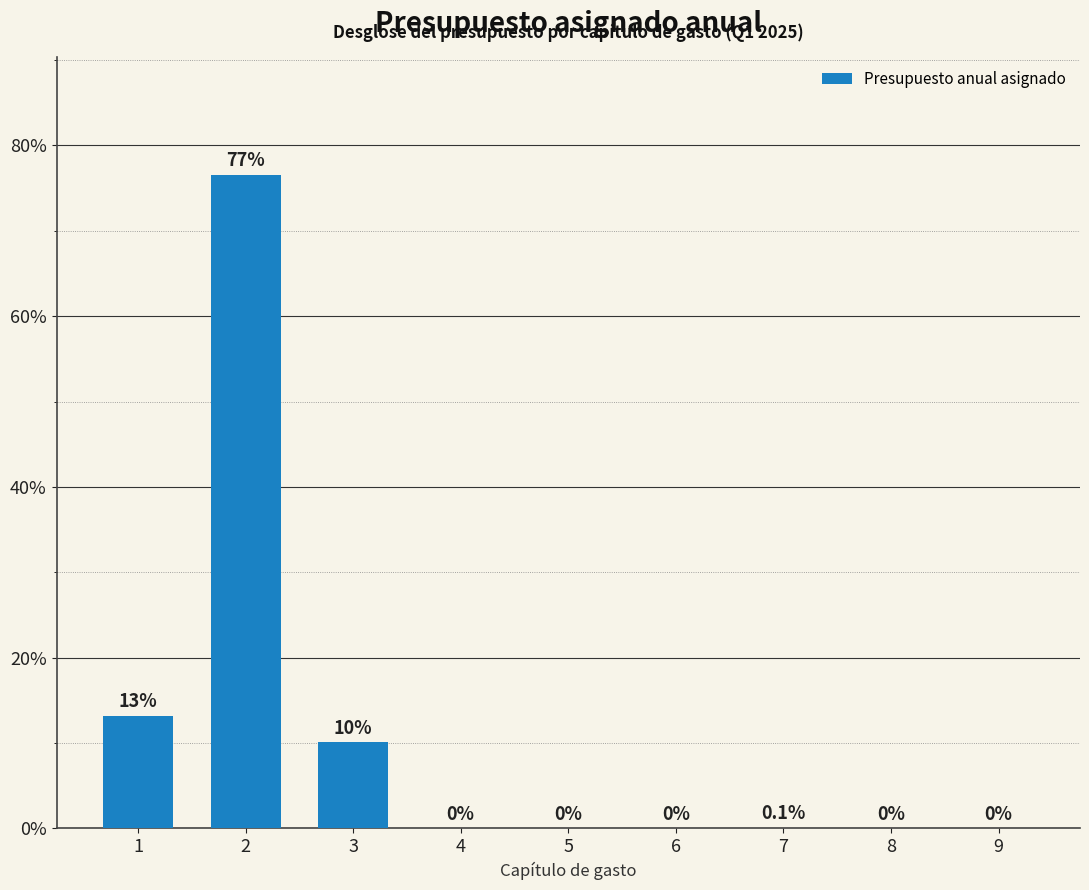

What is the sum of all values?

100.0